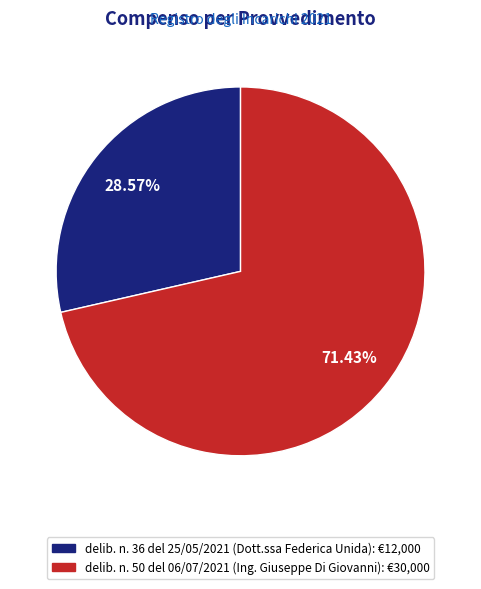

What percentage is the delib. n. 50 del 06/07/2021 slice, to the nearest percent?

71%